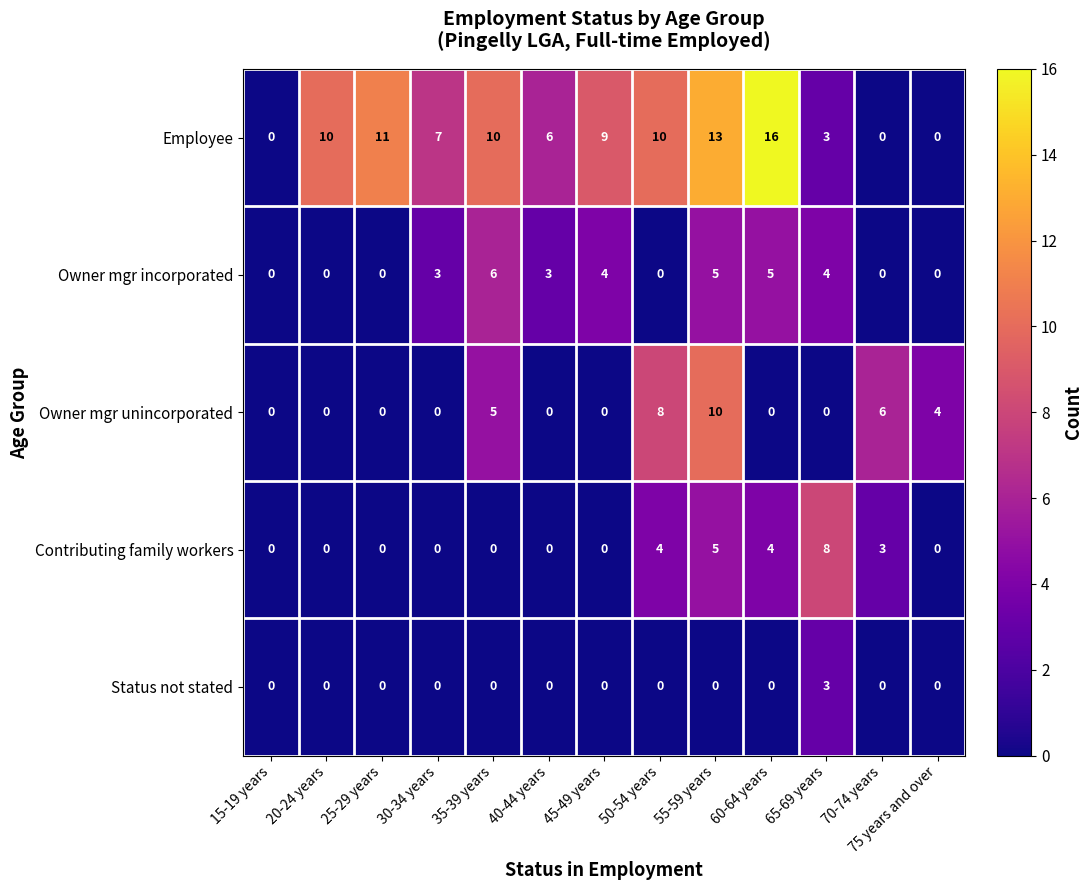

What is the difference between the highest and lowest values at 75 years and over?

4